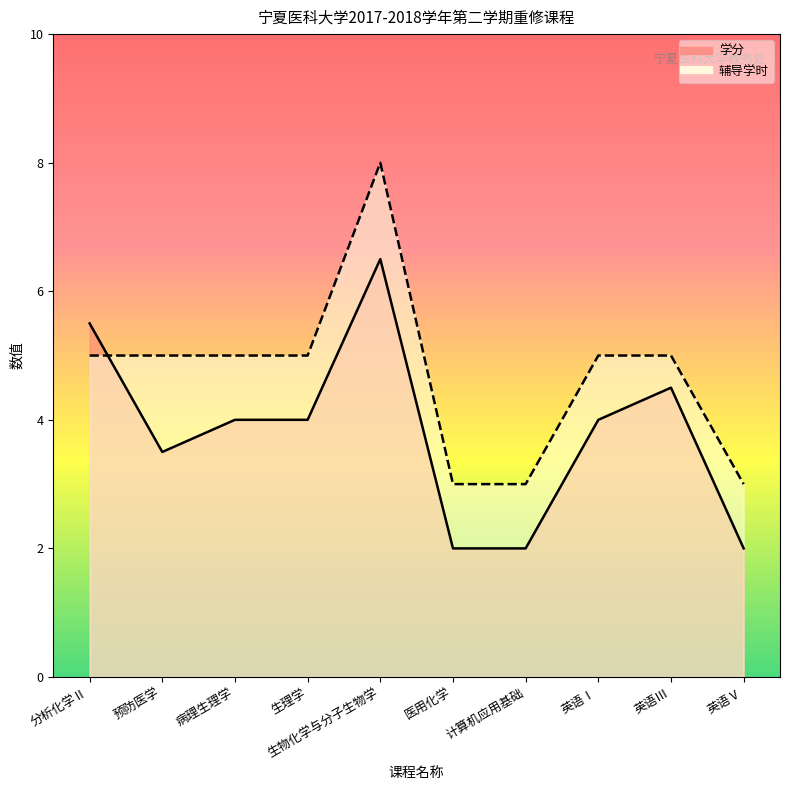

At how many categories does at least one series exceed 5?

2